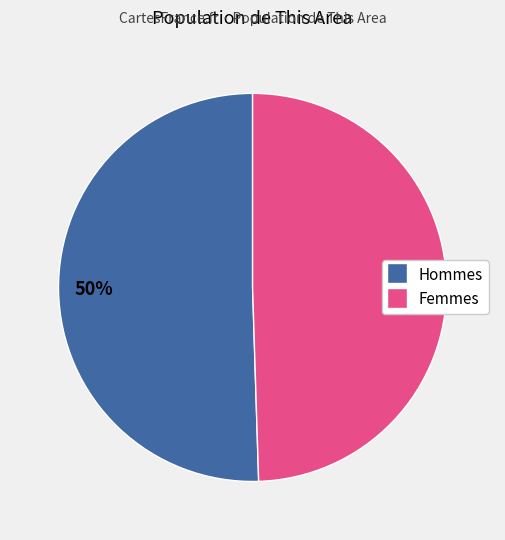

To the nearest percent, what is the average slice percentage?

50%